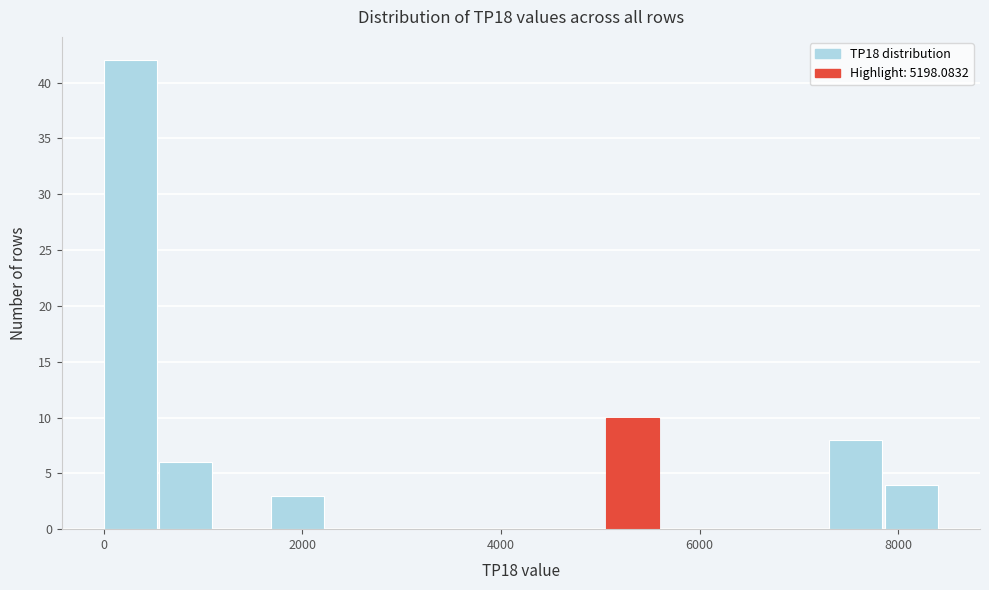

Read against the x-axis, roughly where is the centre of the tallest bar?

200